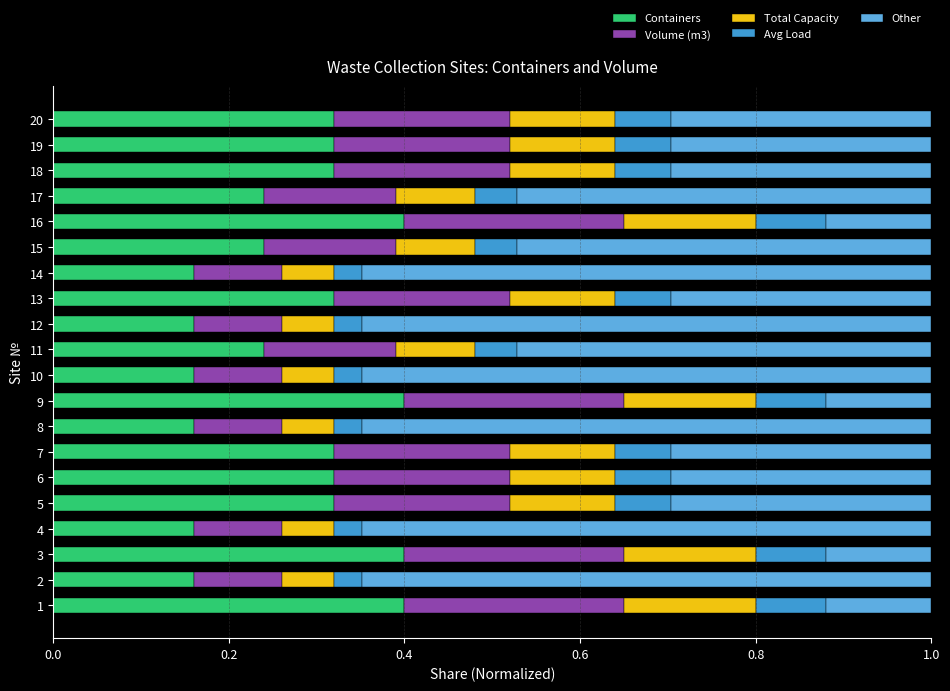

List the series in order of their peak value, highest first.

Other, Containers, Volume (m3), Total Capacity, Avg Load